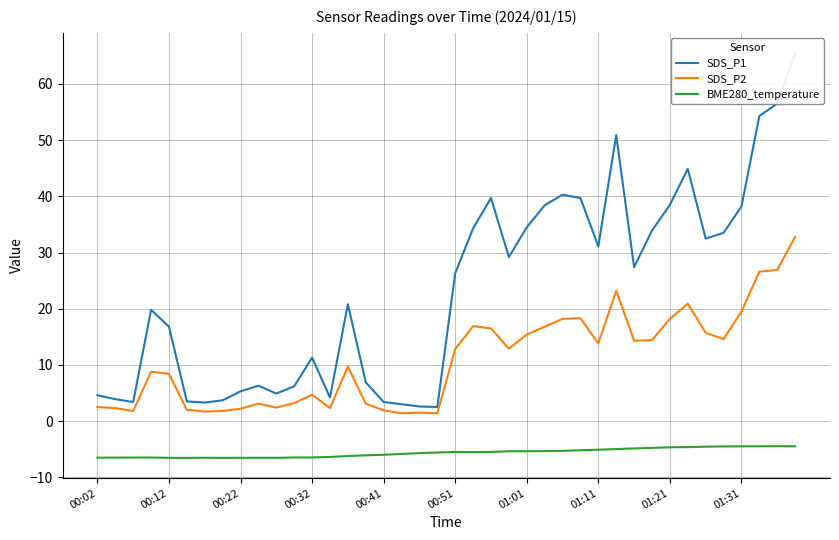

What is the sum of the SDS_P1 values at 29 and 11?

57.1